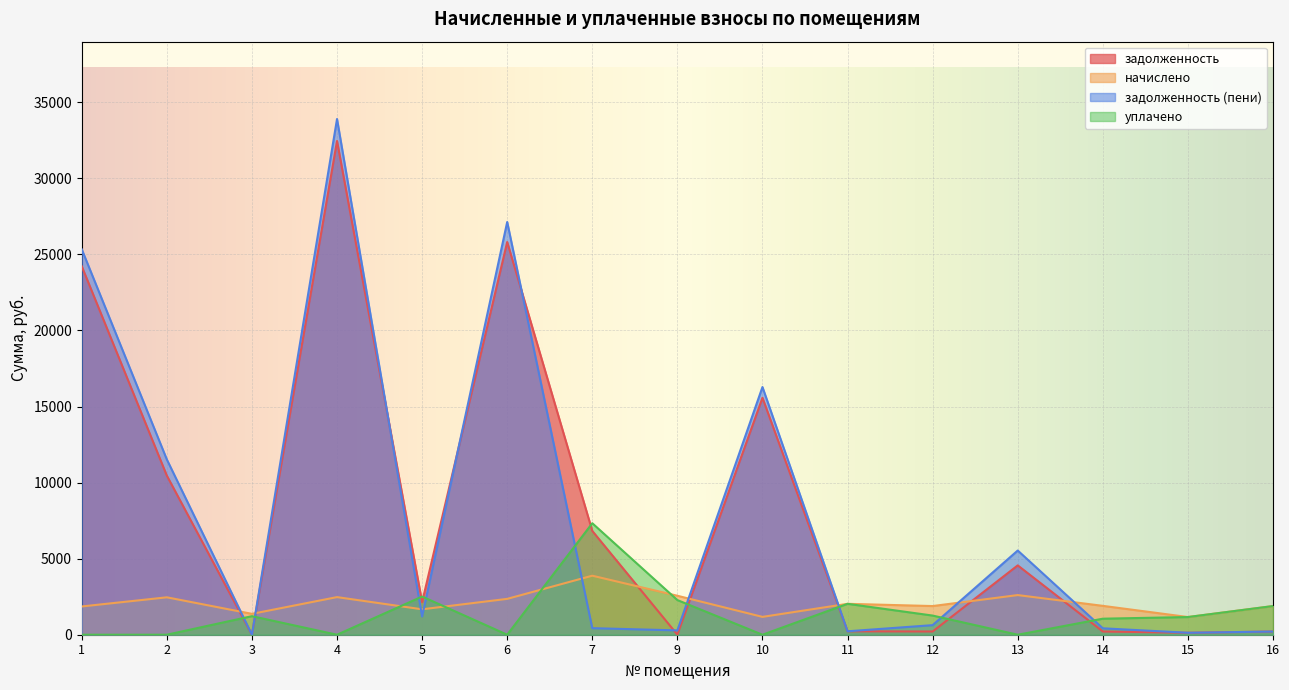

Is the value of начислено at 13 greater than the value of уплачено at 10?

Yes